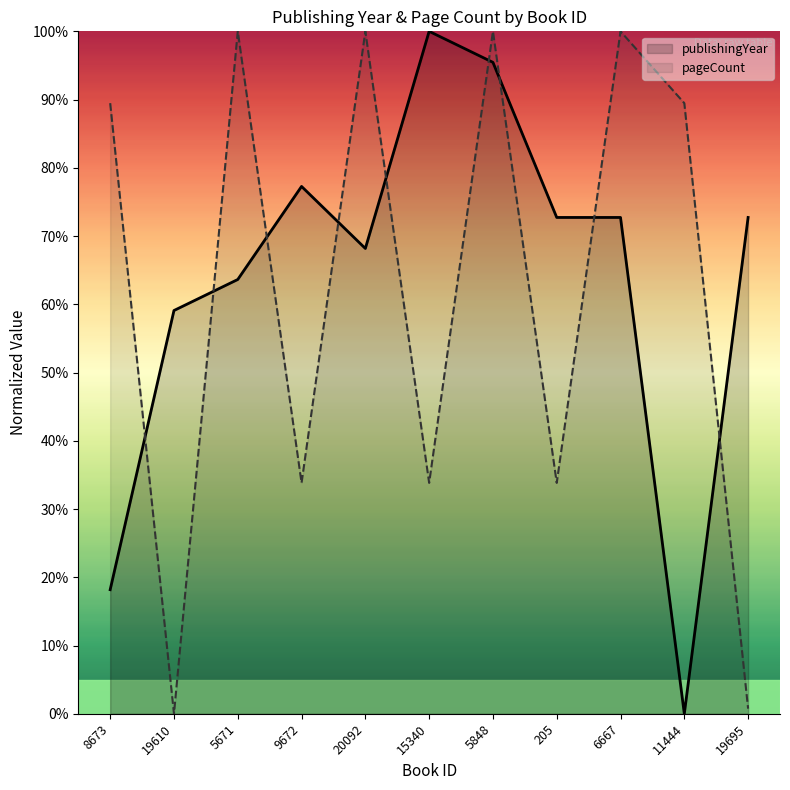

At which label is pageCount closest to 50?

9672